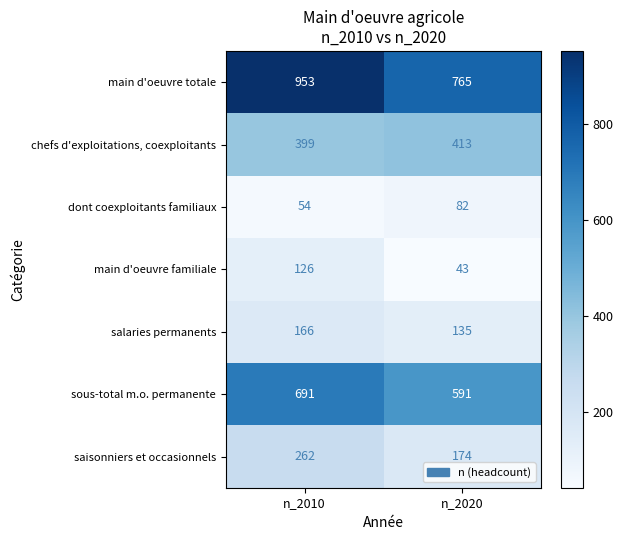

Which label corresponds to the smallest value in the chart?

n_2020